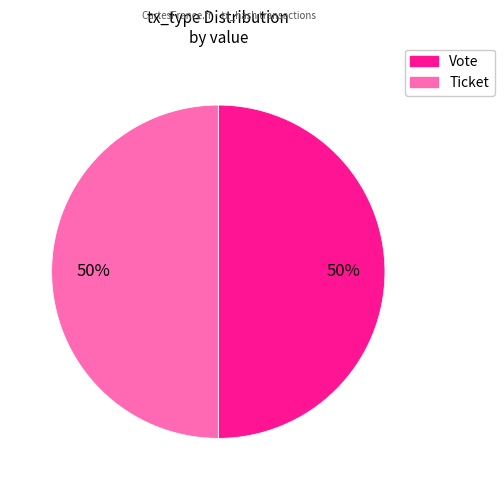

To the nearest percent, what is the average slice percentage?

50%